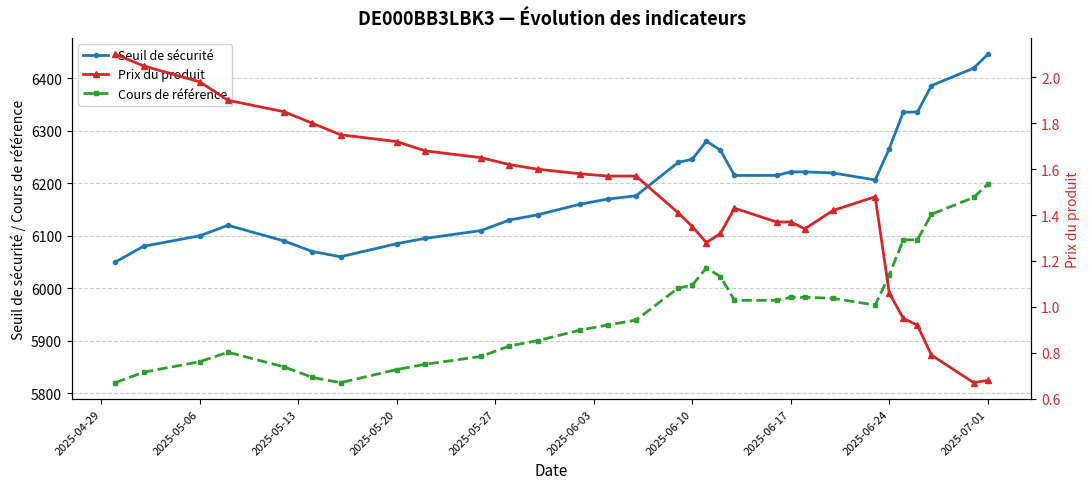

True or false: Cours de référence and Prix du produit cross at least once.

False